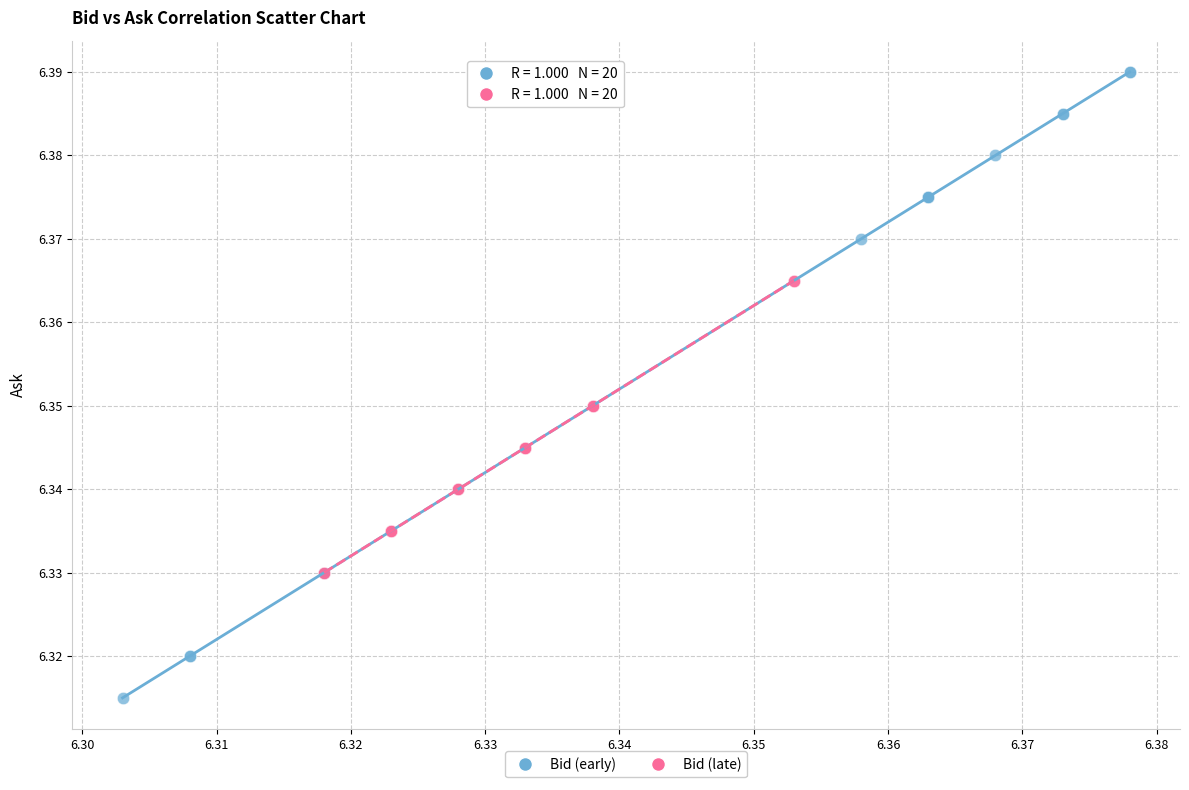

Which series reaches the maximum Y coordinate?

Bid (early)